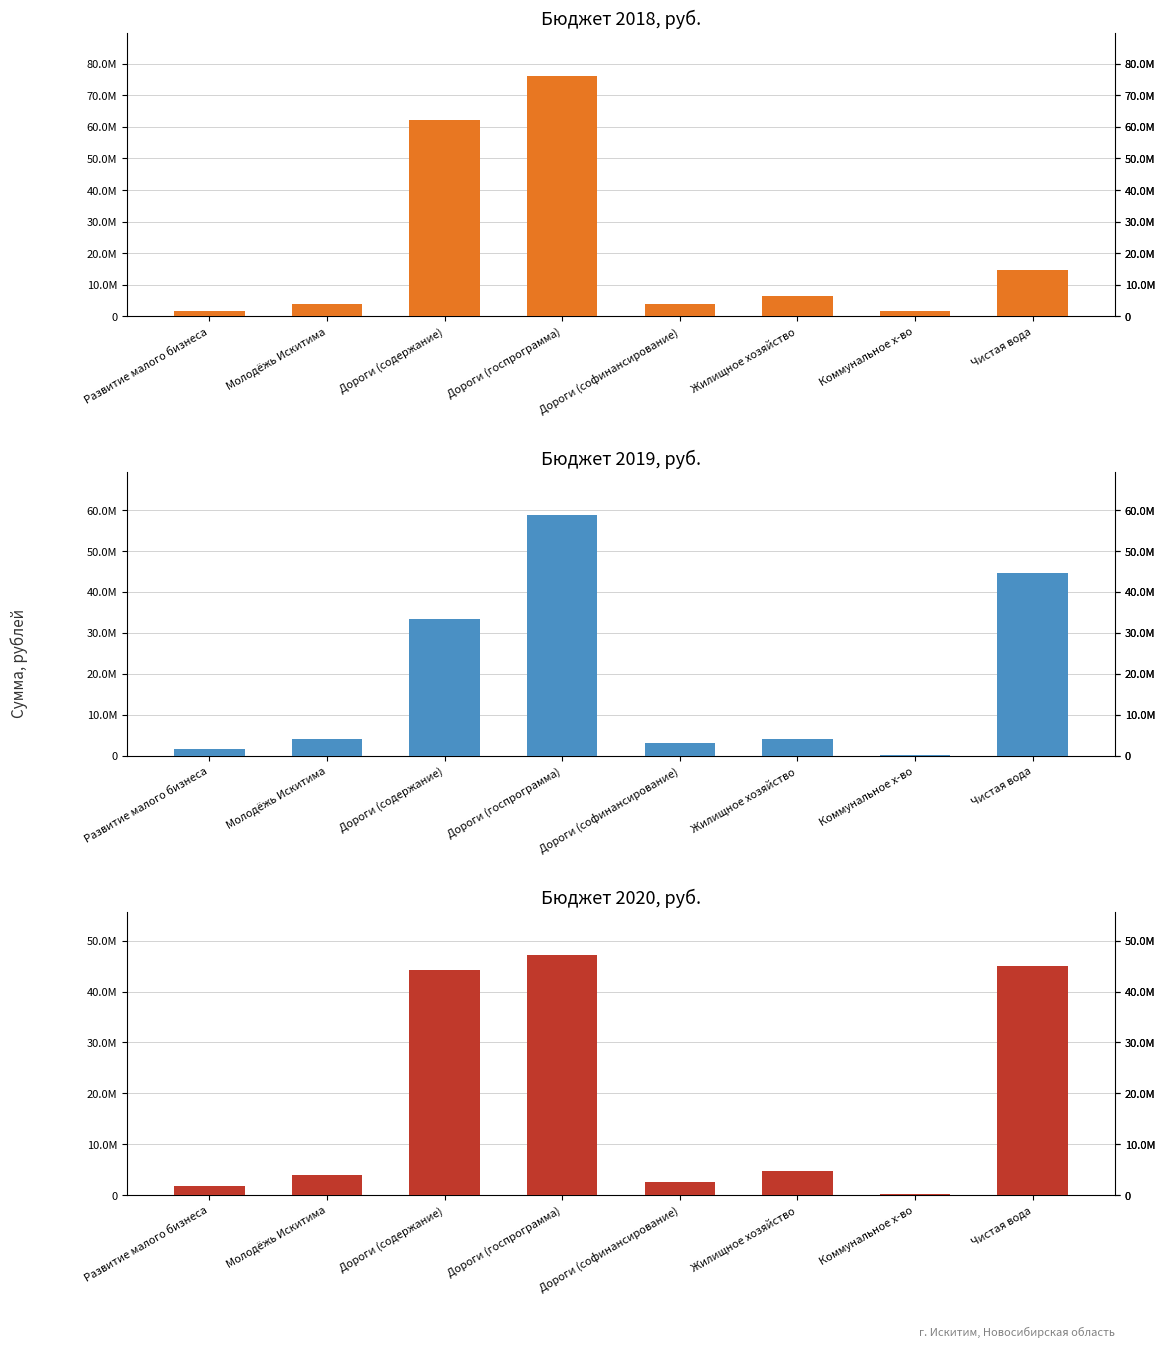

Reading left to right, list all the values displayed in this chart.

Бюджет 2018, руб.: 1746000	4006652	62236808	76045900	4002416	6585368	1852480	14603200
Бюджет 2019, руб.: 1746000	4006652	33376600	58645900	3086627	4145000	255000	44541600
Бюджет 2020, руб.: 1746000	4006652	44156600	47230000	2485790	4645000	255000	45000000